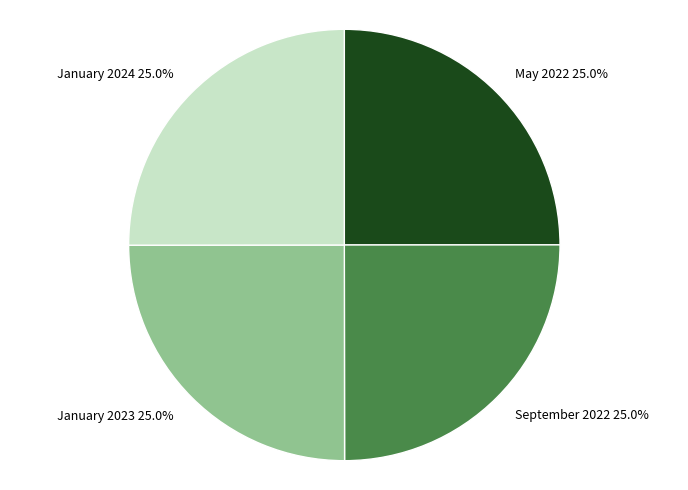

How many segments does this pie chart have?

4